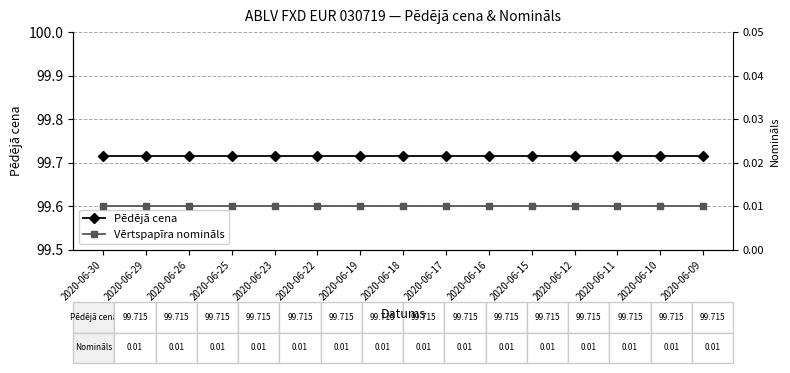

True or false: Vērtspapīra nomināls and Pēdējā cena cross at least once.

False